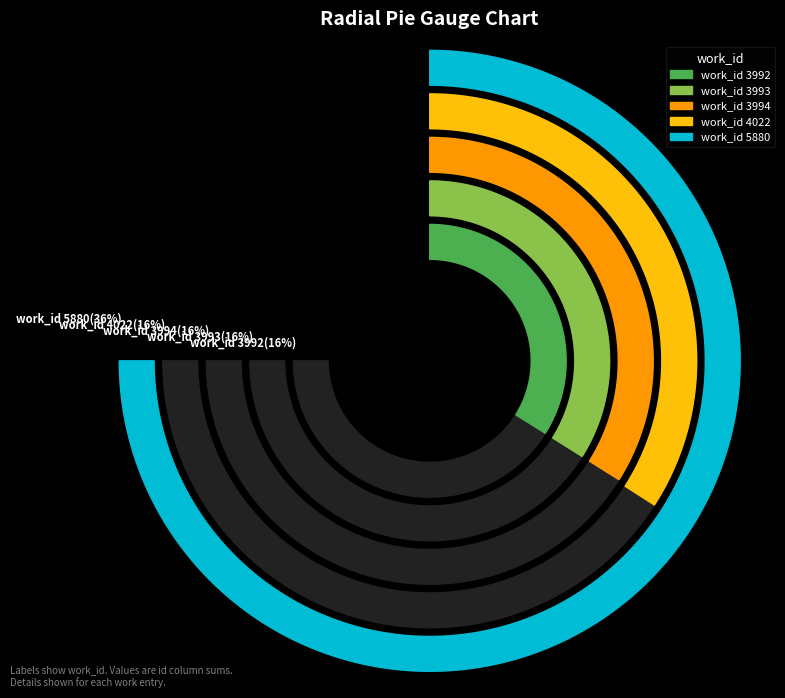

To the nearest percent, what portion does 3994 represent?

16%